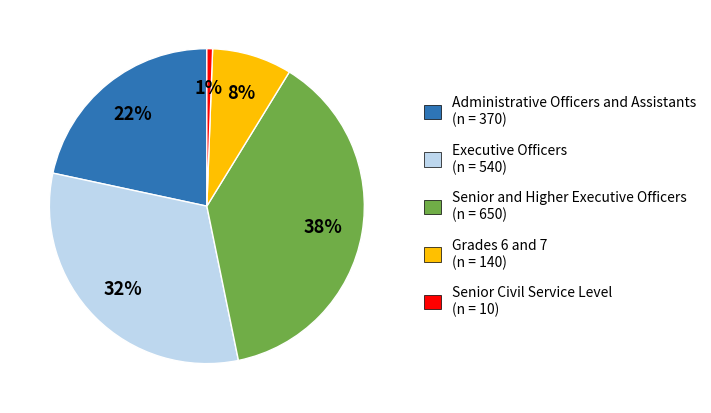

Count the number of slices in the pie.

5